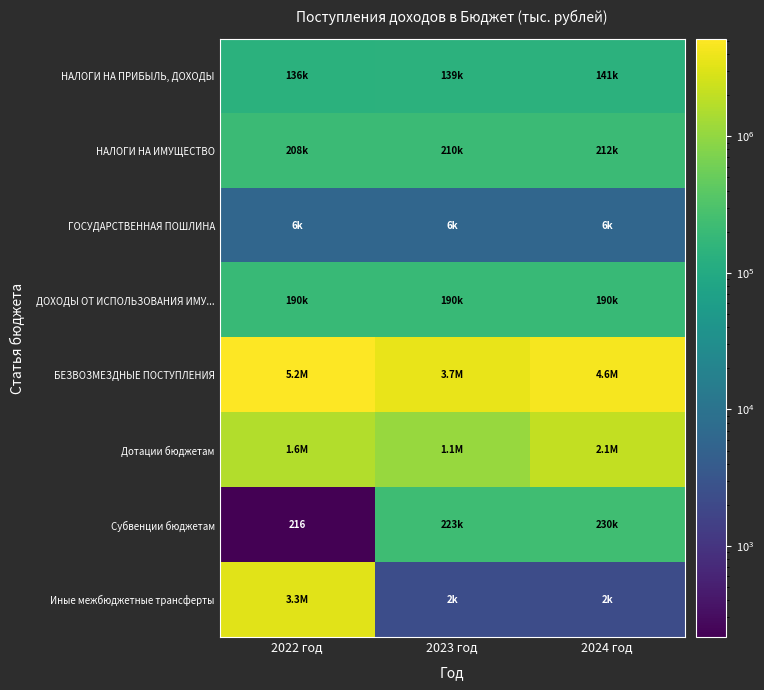

Rank the categories by Дотации бюджетам value from lowest to highest.

2023 год, 2022 год, 2024 год